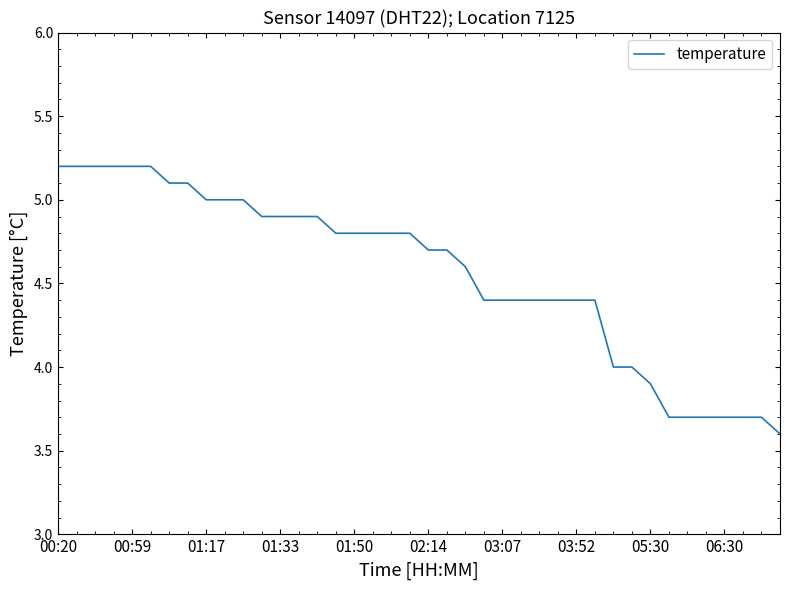

What is the maximum value shown in the chart?

5.2